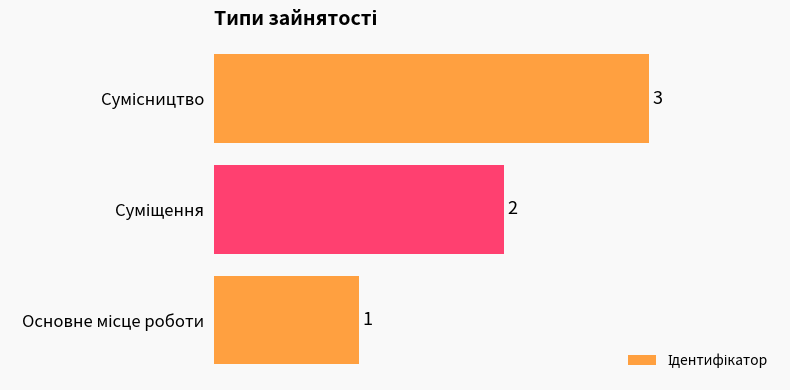

What is the greatest value displayed?

3